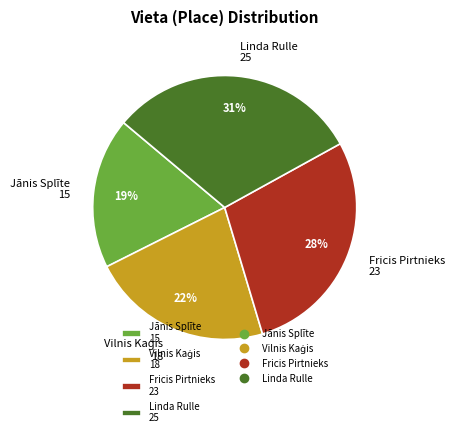

Combined, do Linda Rulle and Fricis Pirtnieks account for over 50%?

Yes